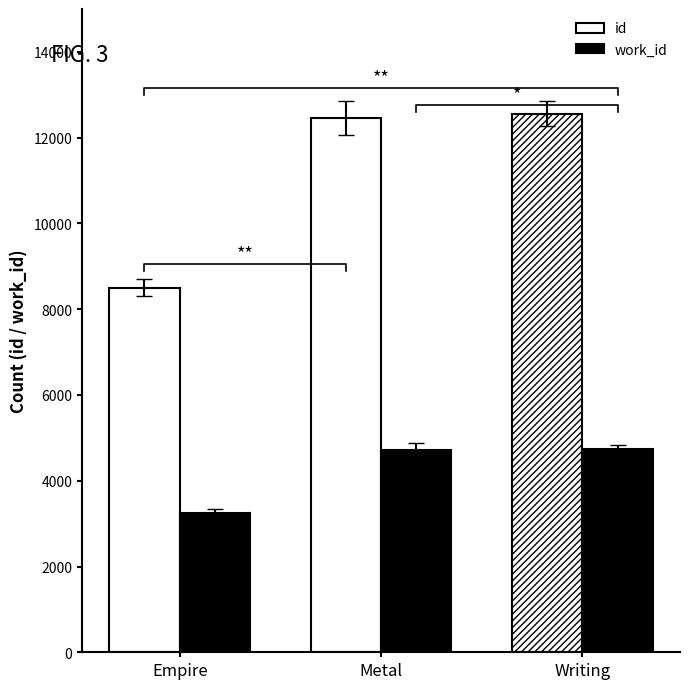

What is the total value across all series at Empire?

11746